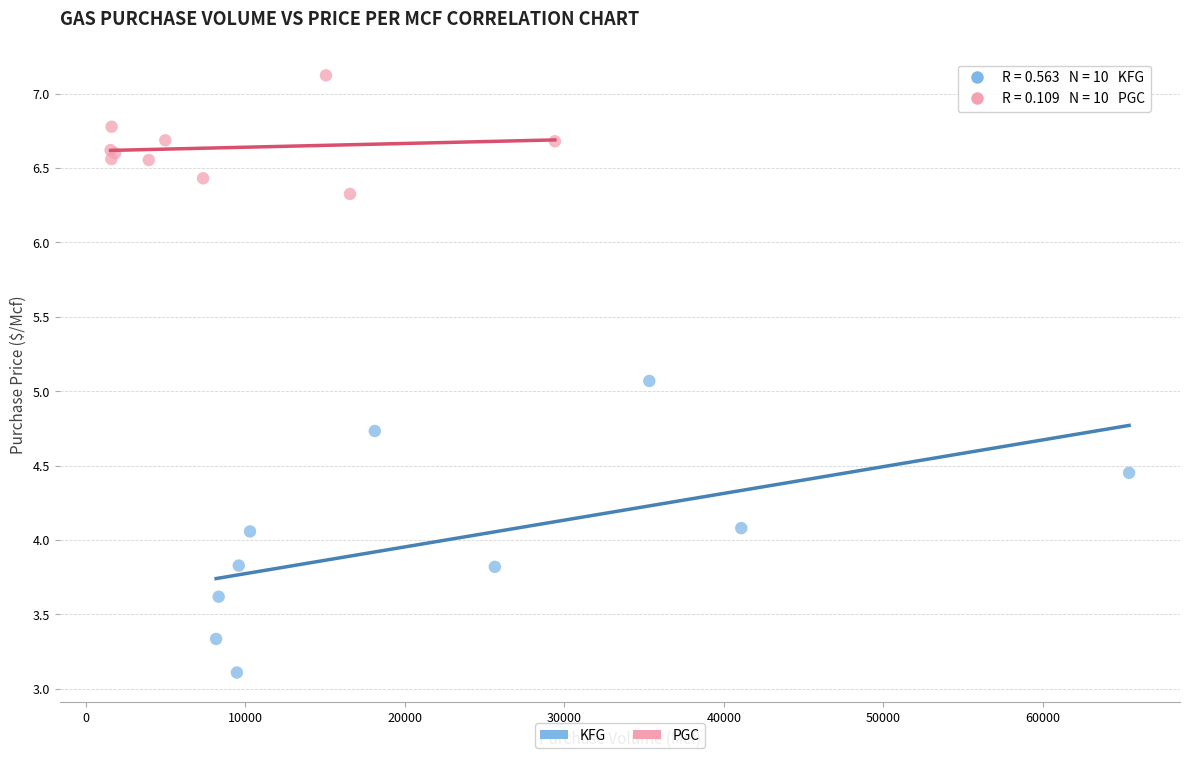

Which series reaches the minimum Y coordinate?

KFG